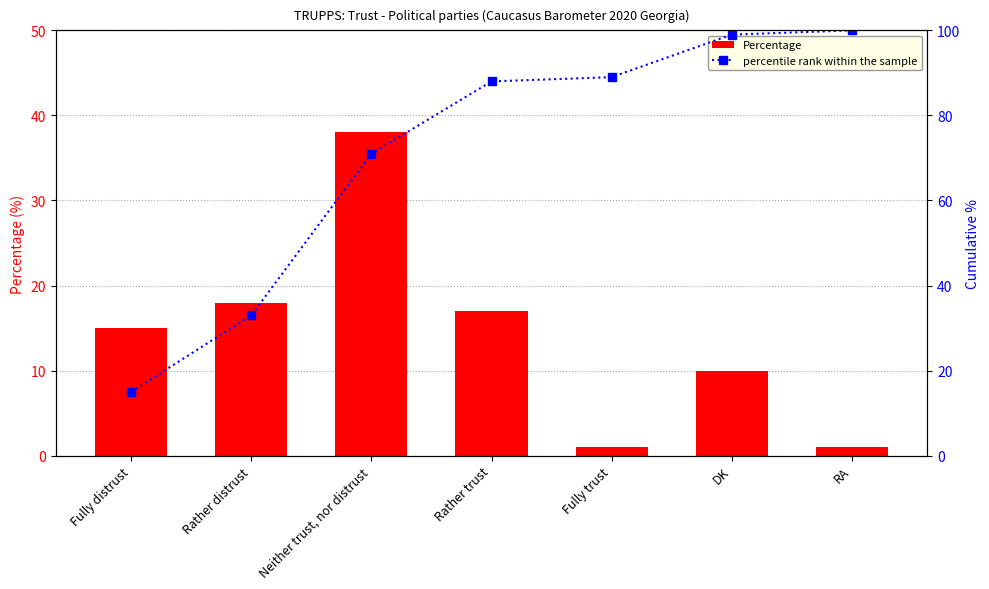

What position from the left is Fully trust?

5